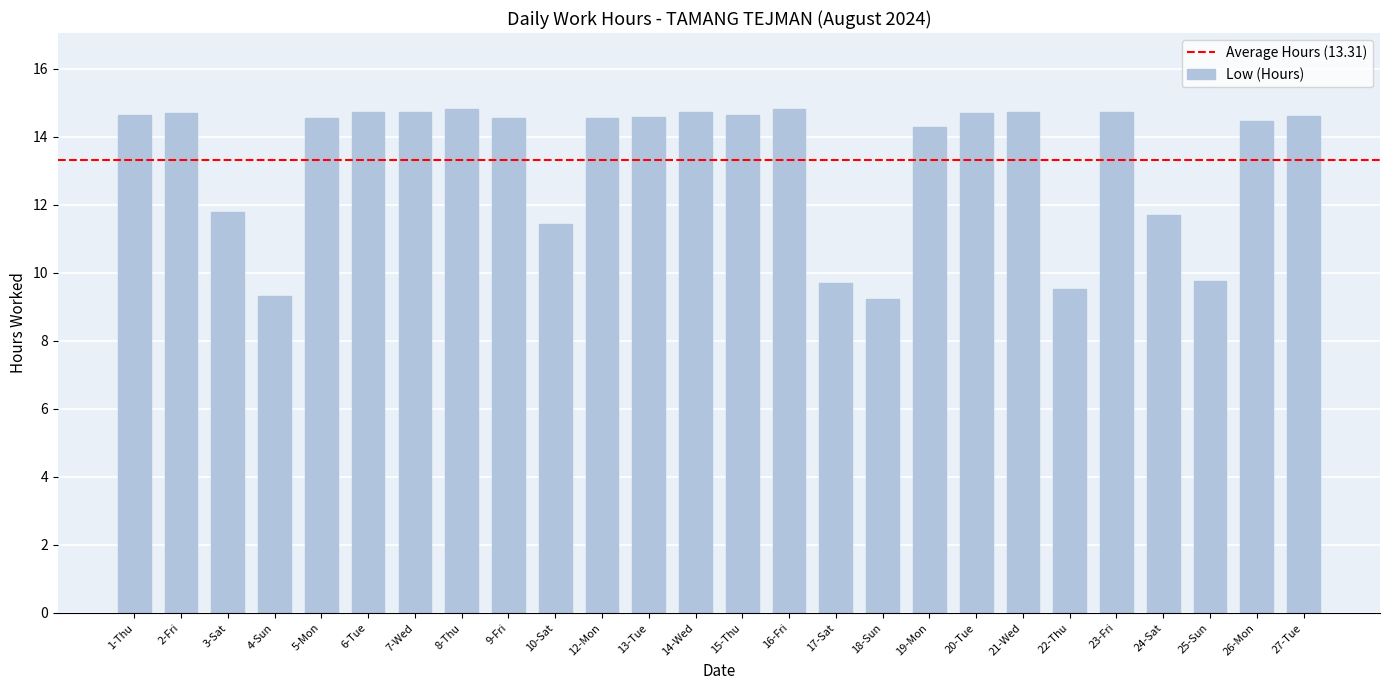

What is the difference between the values at 17-Sat and 1-Thu?

4.9